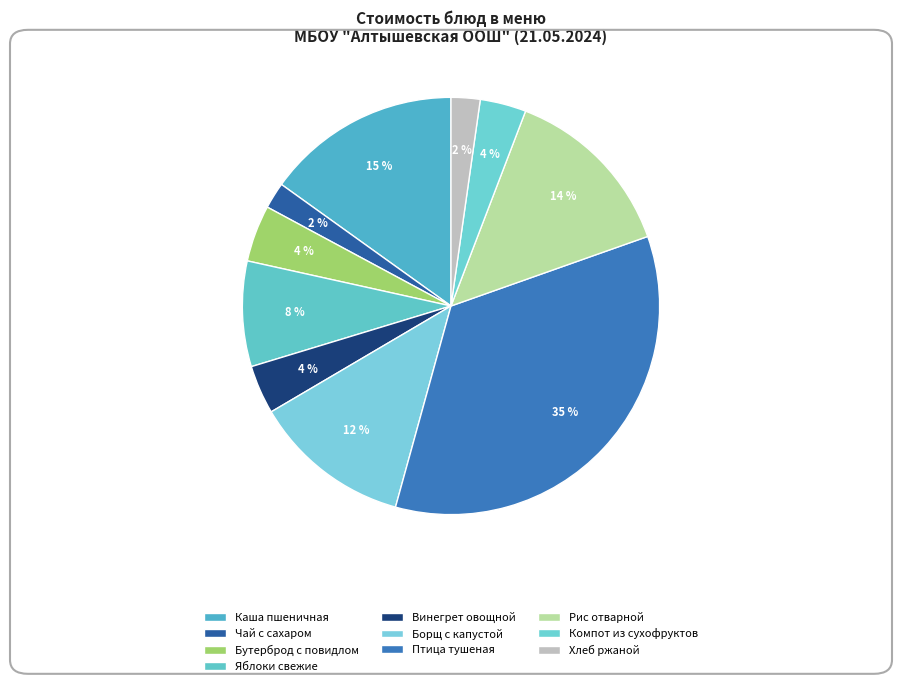

Rank the categories by value from lowest to highest.

чай с сахаром, хлеб ржаной, компот из сухофруктов, винегрет овощной, бутерброд с повидлом, яблоки свежие, борщ с капустой с картофелем со сметаной, рис отварной, каша молочная пшеничная с маслом, птица тушеная (голень) в сметанном соусе